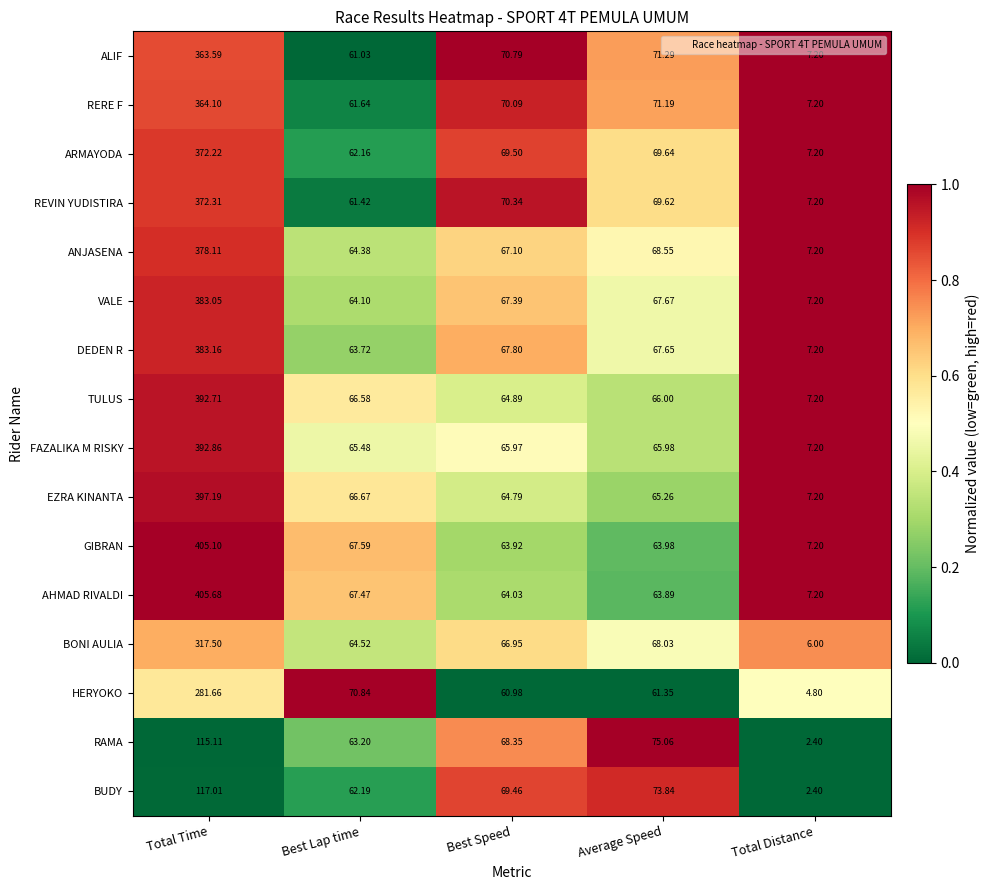

Which label corresponds to the largest value in the chart?

Total Time